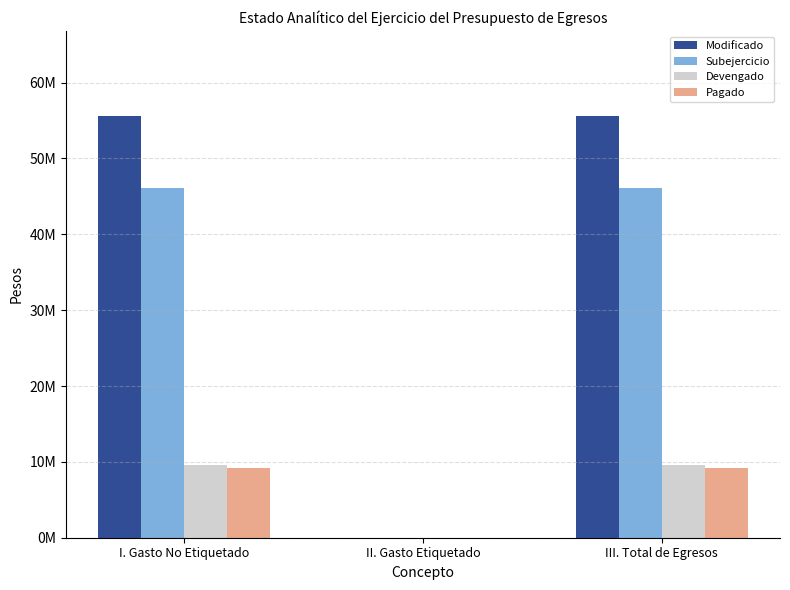

What is the highest value of the Devengado series?

9537747.5